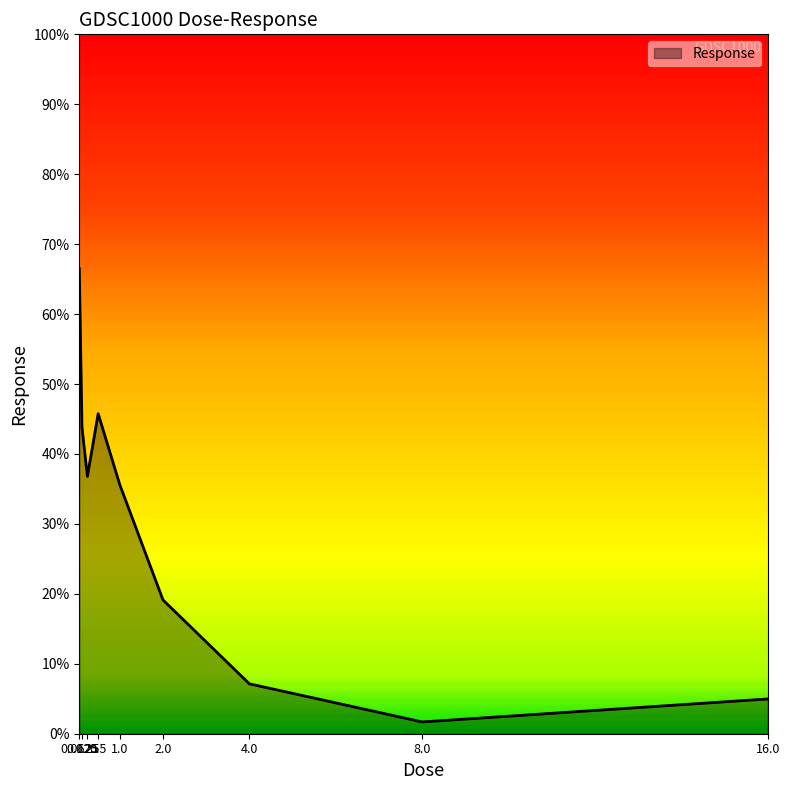

Reading left to right, what are all the values shown in this chart?

0.0625=66.5	0.125=43.8	0.25=36.8	0.5=45.8	1.0=35.6	2.0=19.1	4.0=7.1	8.0=1.7	16.0=5.0